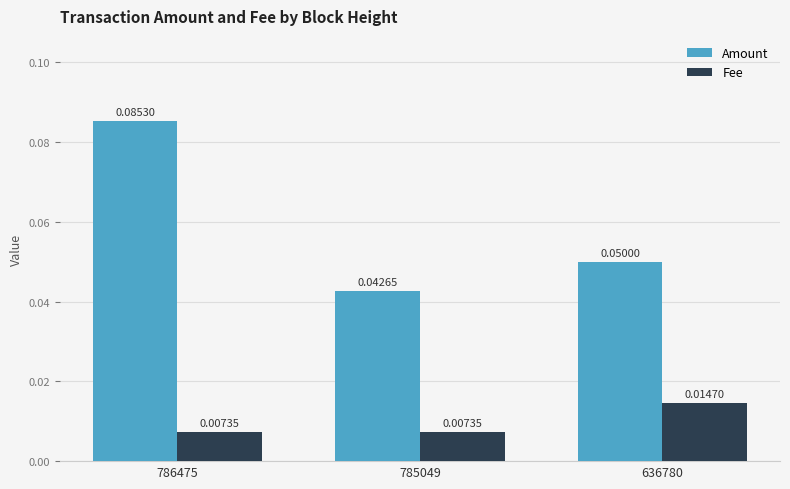

Are the bars grouped side by side (vs. stacked)?

Yes